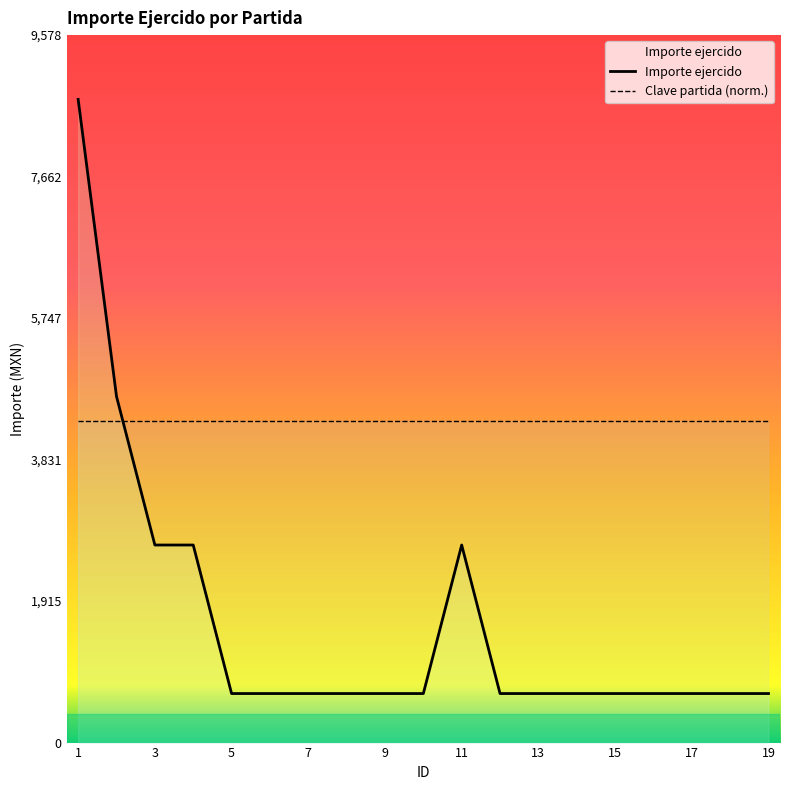

What is the average value?

1616.5